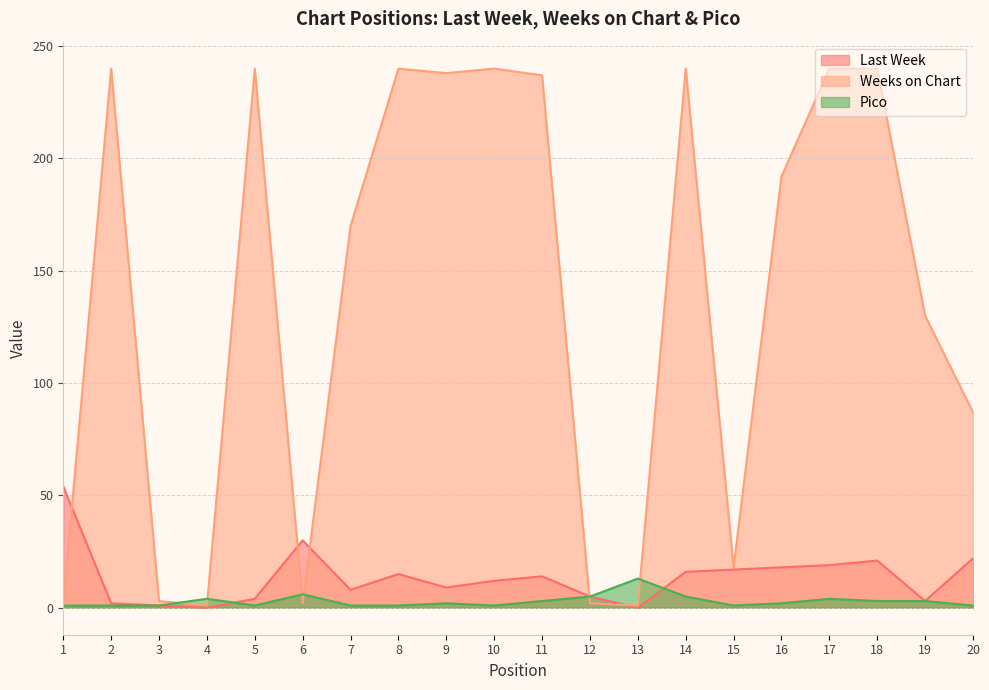

At 20, list the series in order from largest to smallest.

Weeks on Chart, Last Week, Pico